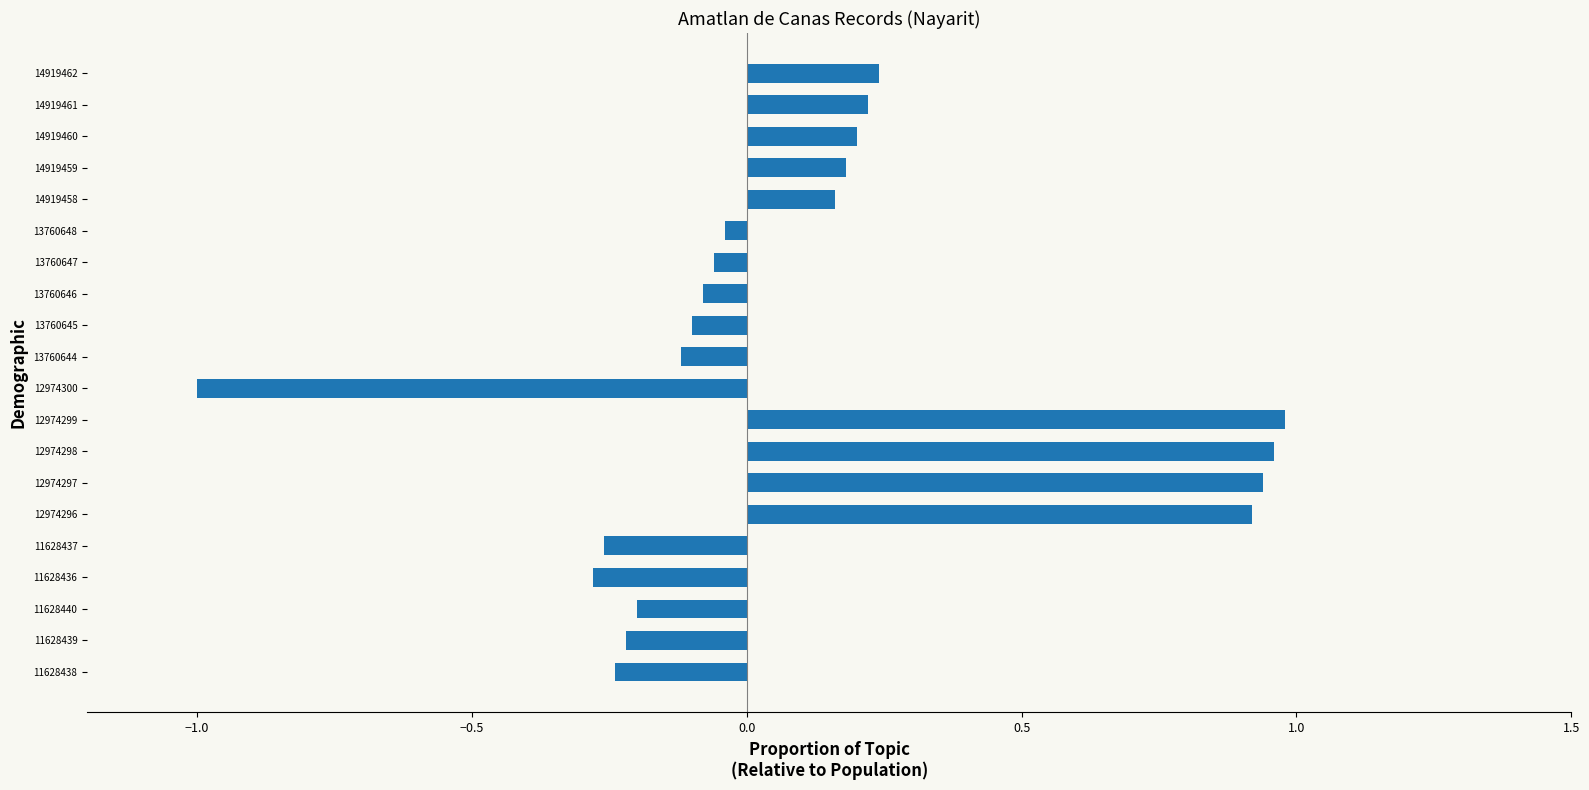

What is the minimum value shown in the chart?

-1.0